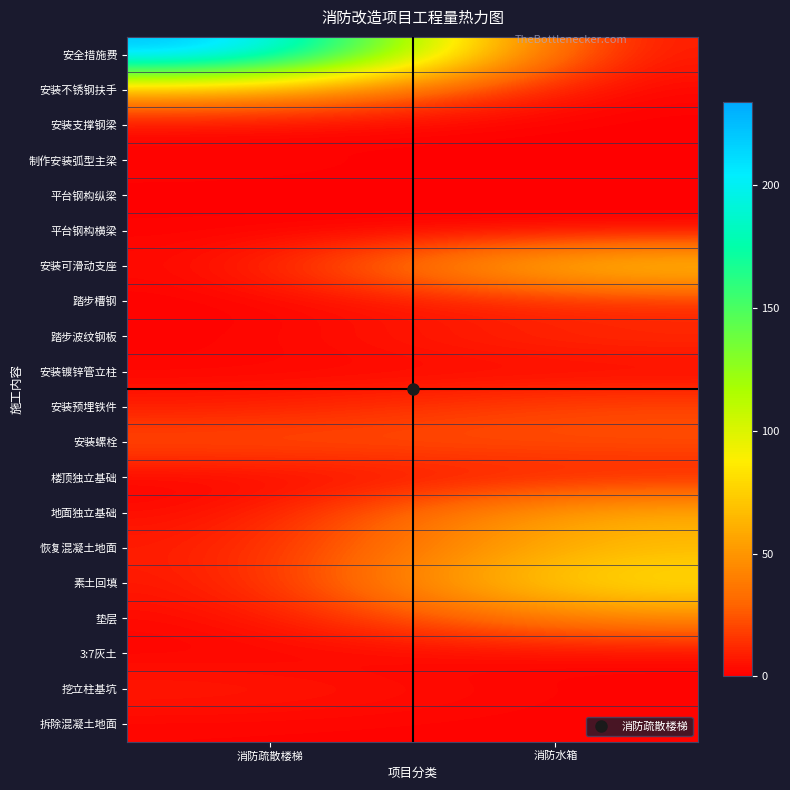

List the series in order of their peak value, highest first.

安全措施费, 素土回填, 安装可滑动支座, 恢复混凝土地面, 地面独立基础, 安装不锈钢扶手, 垫层, 安装螺栓, 安装预埋铁件, 踏步波纹钢板, 踏步槽钢, 挖立柱基坑, 楼顶独立基础, 安装镀锌管立柱, 制作安装弧型主梁, 拆除混凝土地面, 3:7灰土, 平台钢构横梁, 安装支撑钢梁, 平台钢构纵梁